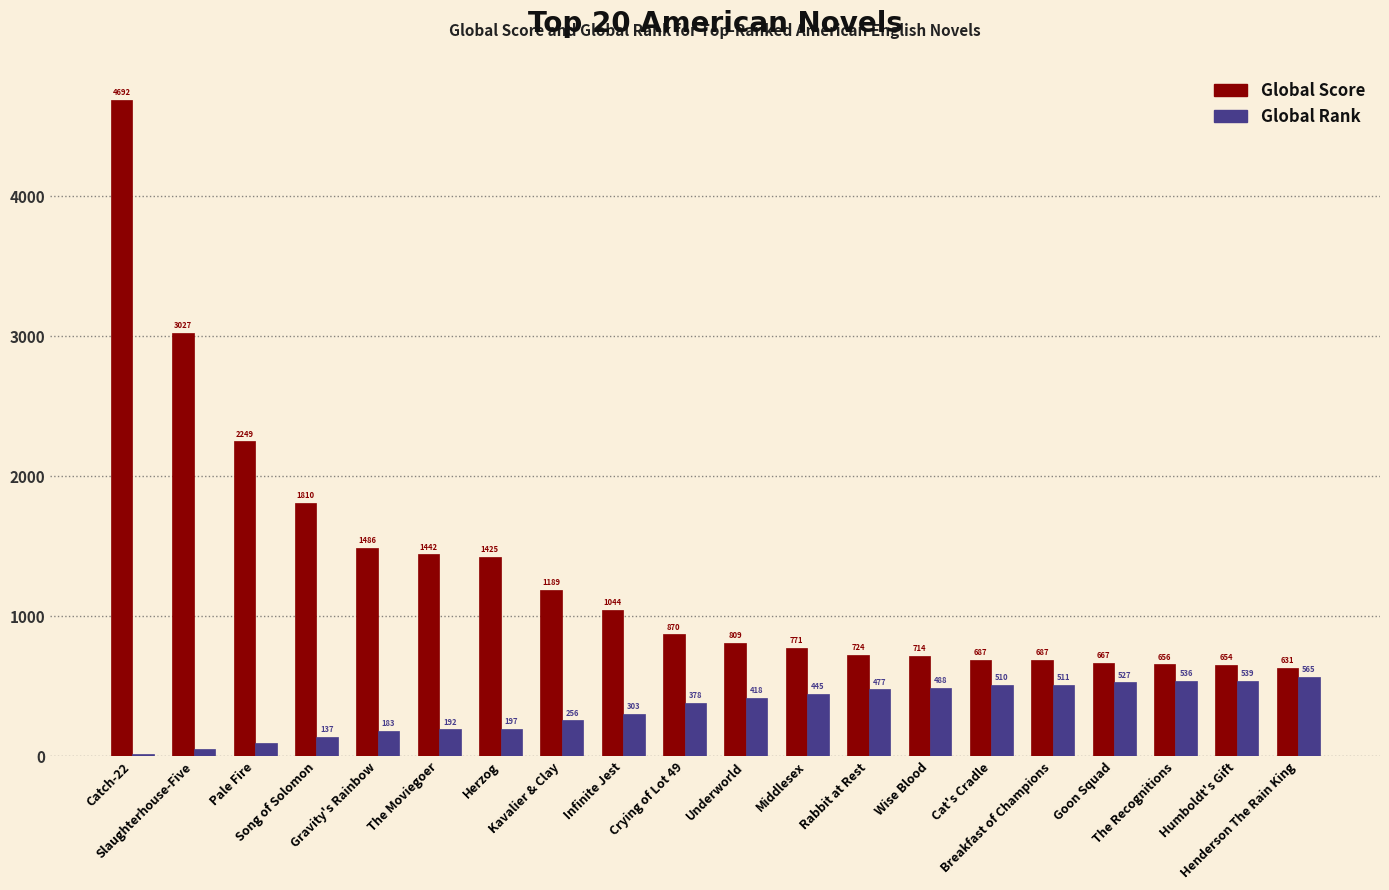

How many distinct data groups are displayed?

2